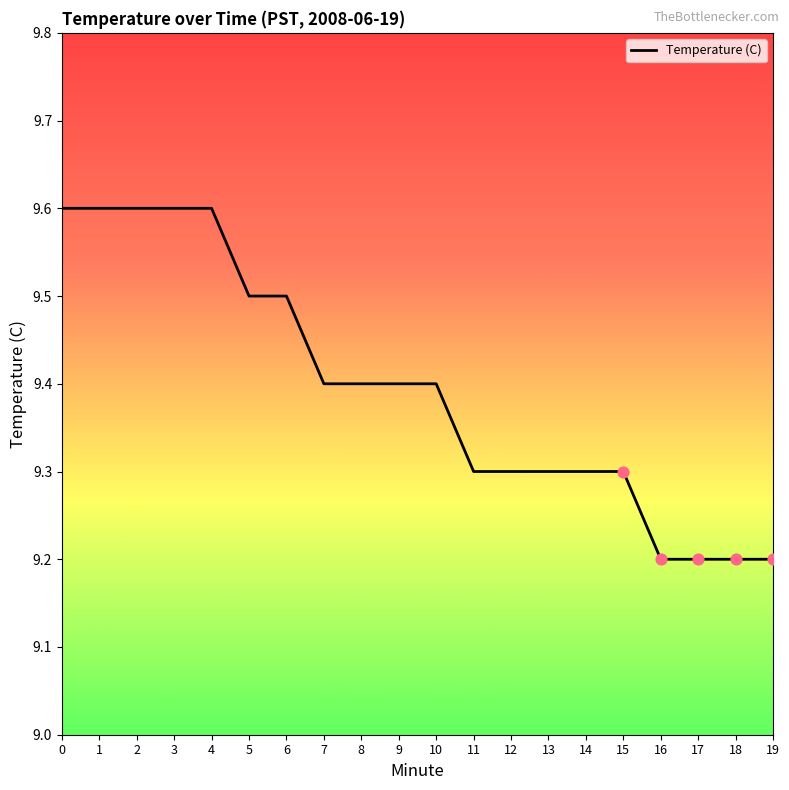

Which has a higher value, 16 or 1?

1